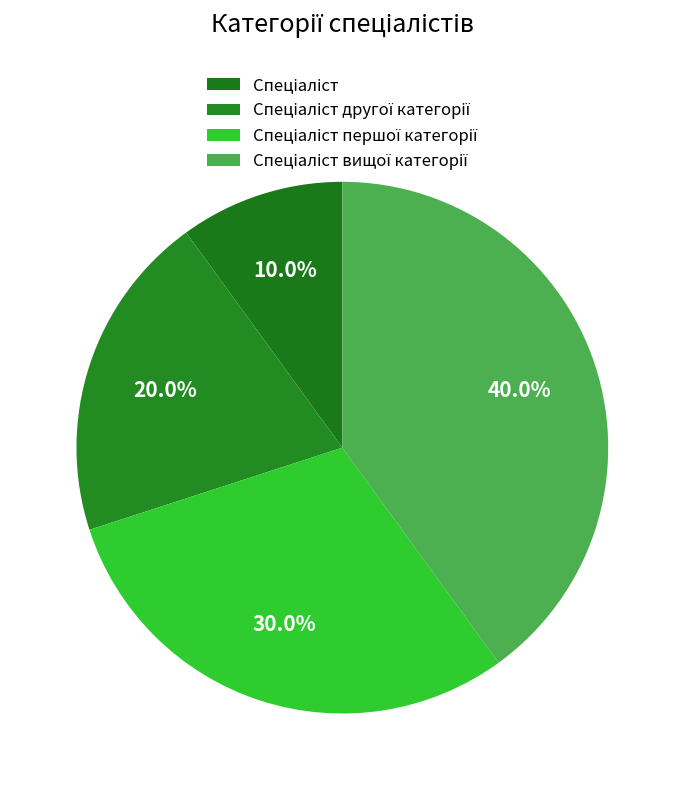

Do Спеціаліст першої категорії and Спеціаліст together represent more than half of the pie?

No